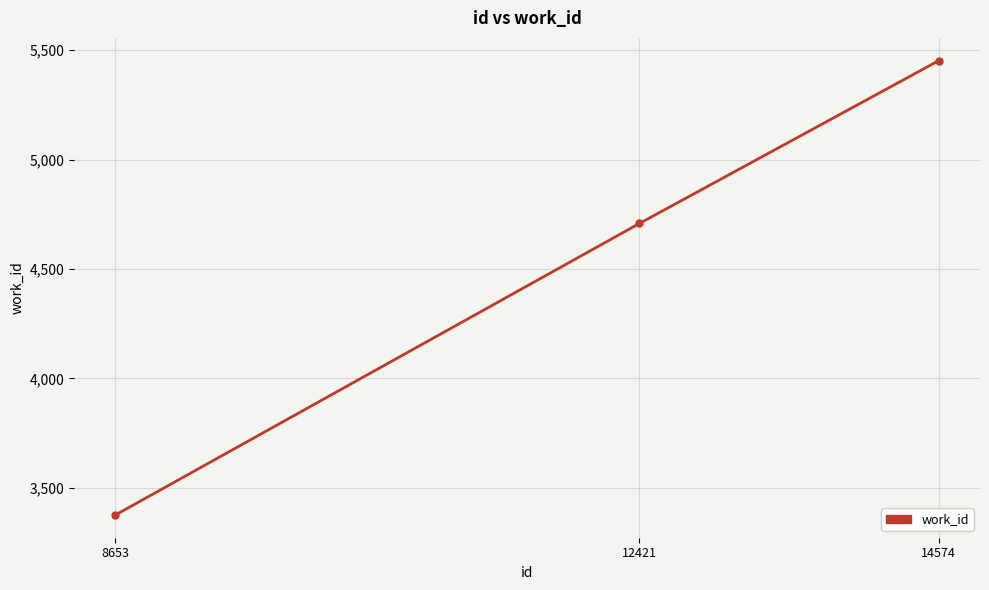

How many lines are shown in the chart?

1